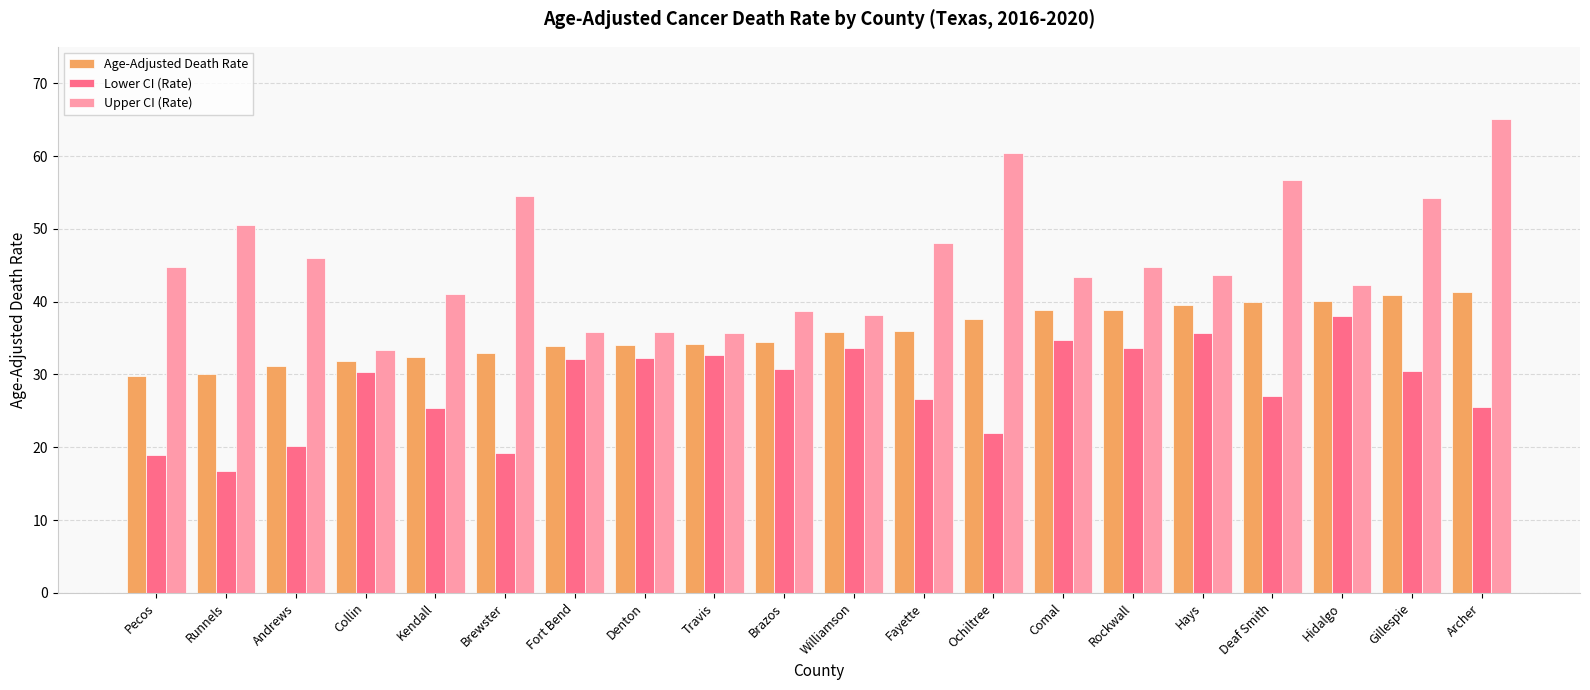

How many data points in Age-Adjusted Death Rate are above 35?

10